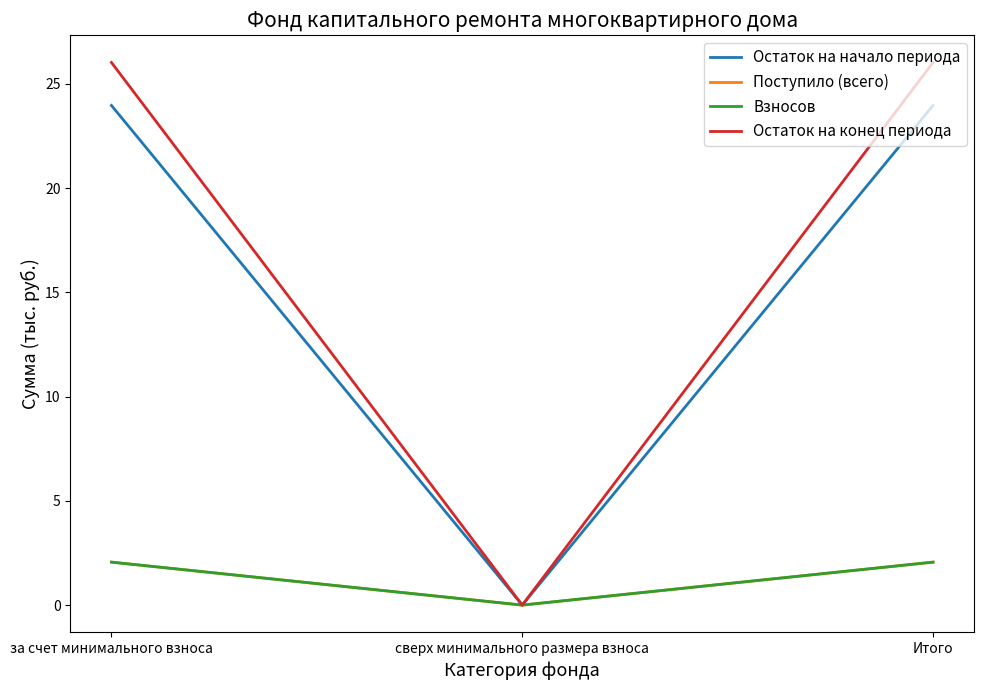

What is the difference between the second highest and minimum values in the Поступило (всего) series?

2.1